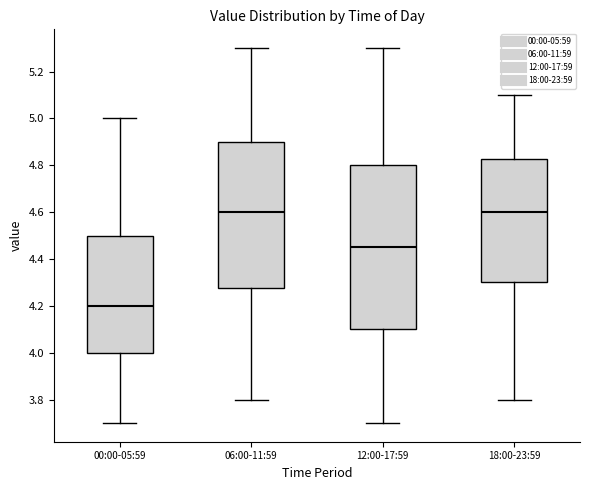

Reading left to right, read every box against the y-axis: the position of its median line, the range the box covers, and the ends of its whiskers. The values are not printed on the chart, so give them approximately, as read against the axis.

00:00-05:59: median 4.20, box 4.00 to 4.50, whiskers 3.70 to 5.00
06:00-11:59: median 4.60, box 4.28 to 4.90, whiskers 3.80 to 5.30
12:00-17:59: median 4.46, box 4.10 to 4.80, whiskers 3.70 to 5.30
18:00-23:59: median 4.60, box 4.30 to 4.82, whiskers 3.80 to 5.10